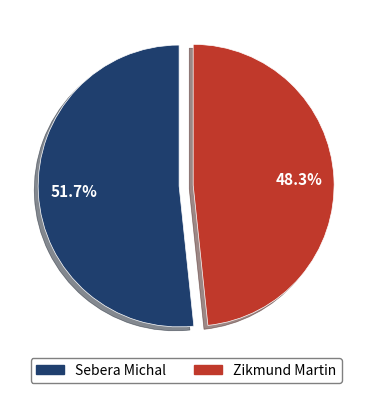

Which category has the smallest portion of the pie?

Zikmund Martin